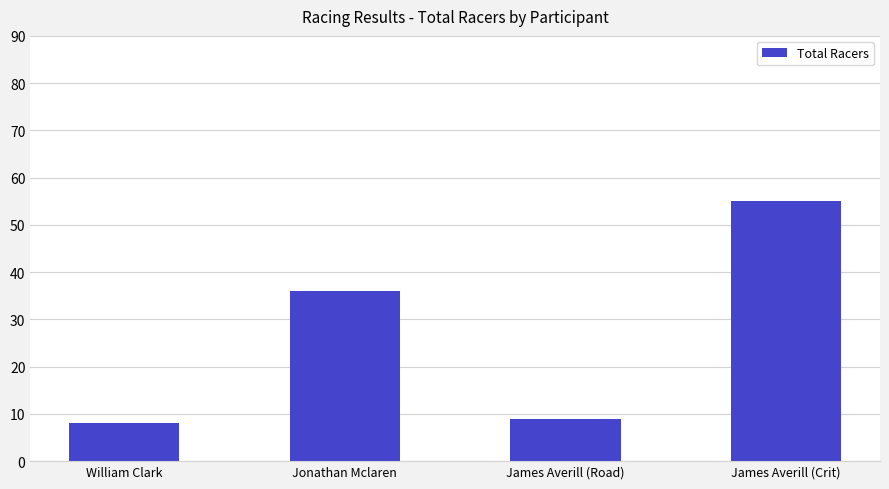

Does the chart contain any negative values?

No